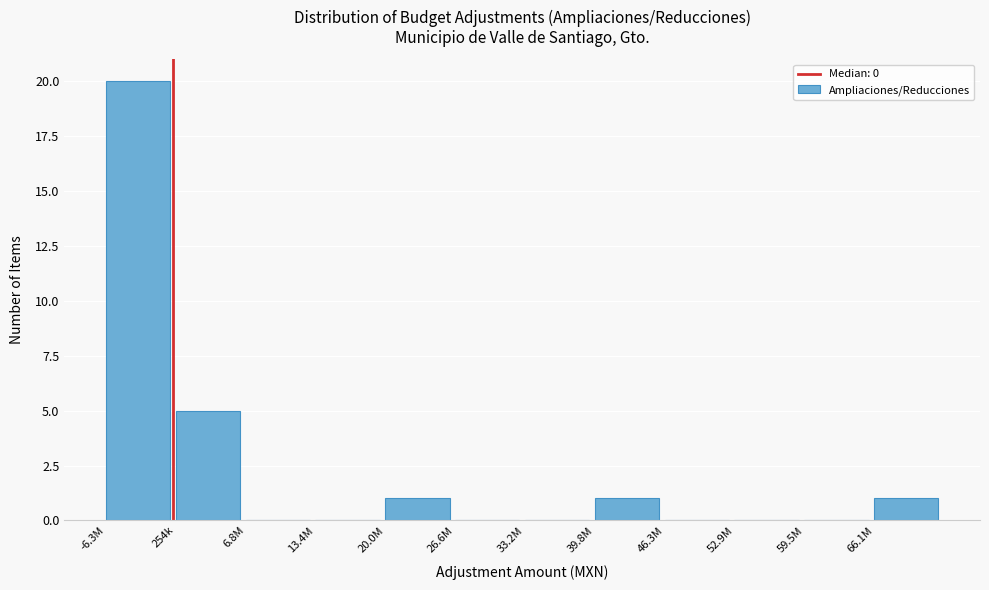

Reading left to right, list all the values displayed in this chart.

-6.3M=20	254k=5	6.8M=0	13.4M=0	20.0M=1	26.6M=0	33.2M=0	39.8M=1	46.3M=0	52.9M=0	59.5M=0	66.1M=1